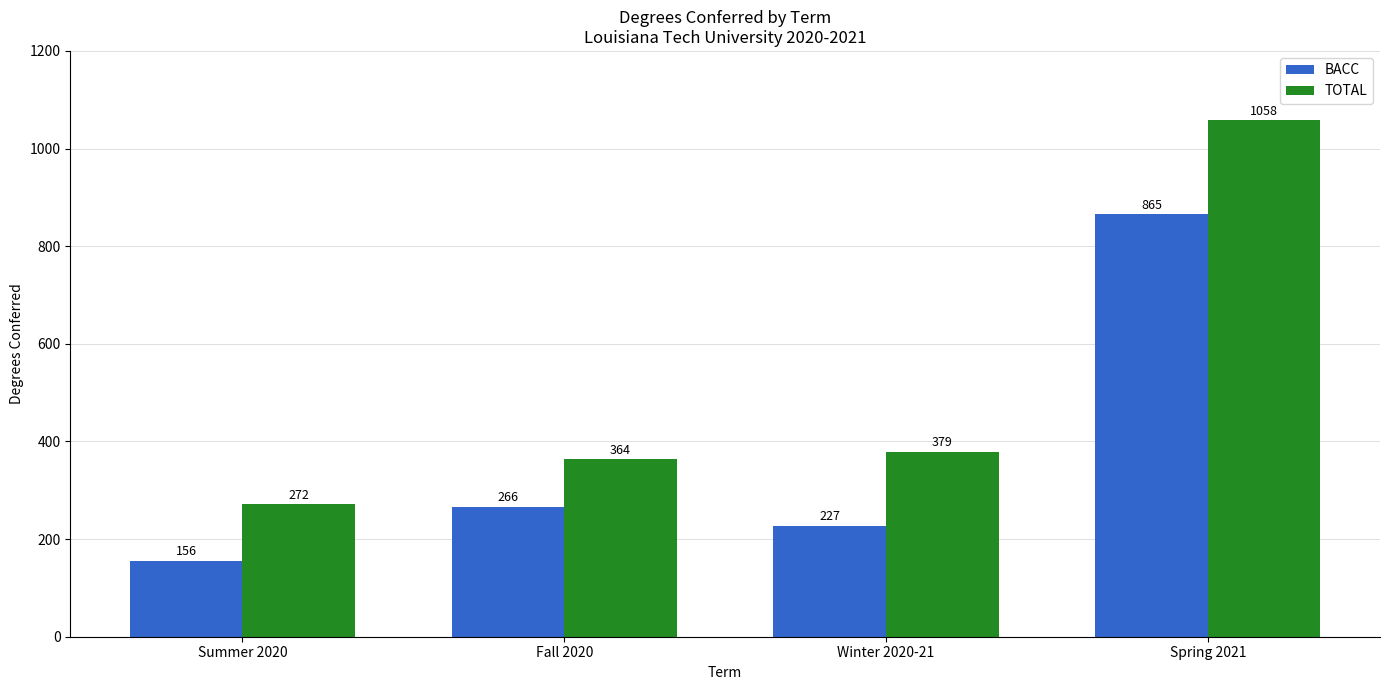

What is the smallest value displayed?

156